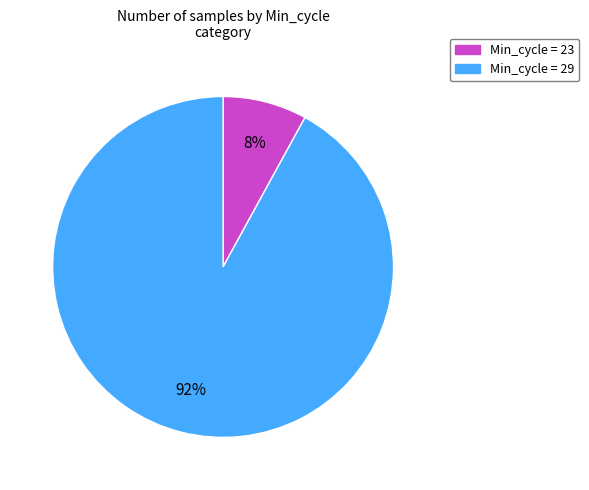

Is there a majority slice in this chart?

Yes